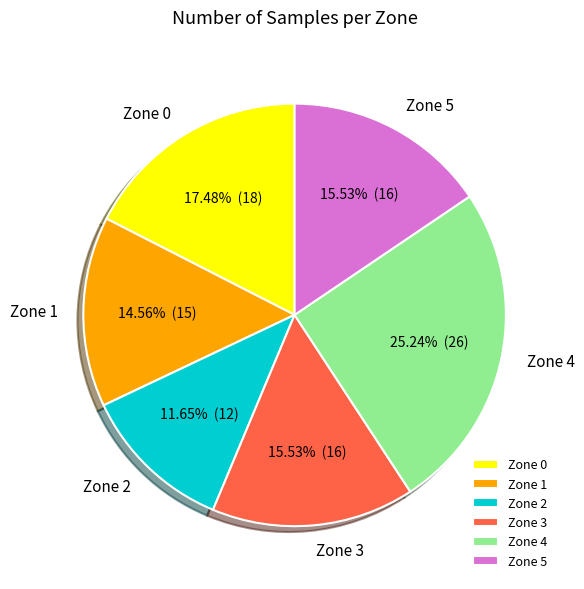

What percentage do Zone 0 and Zone 3 together represent?

33.0%